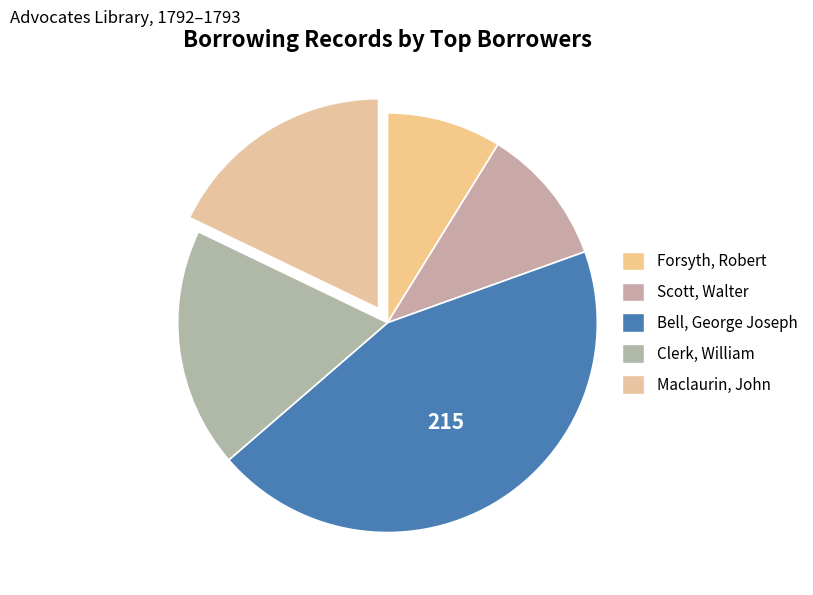

What percentage is the Bell, George Joseph slice, to the nearest percent?

44%